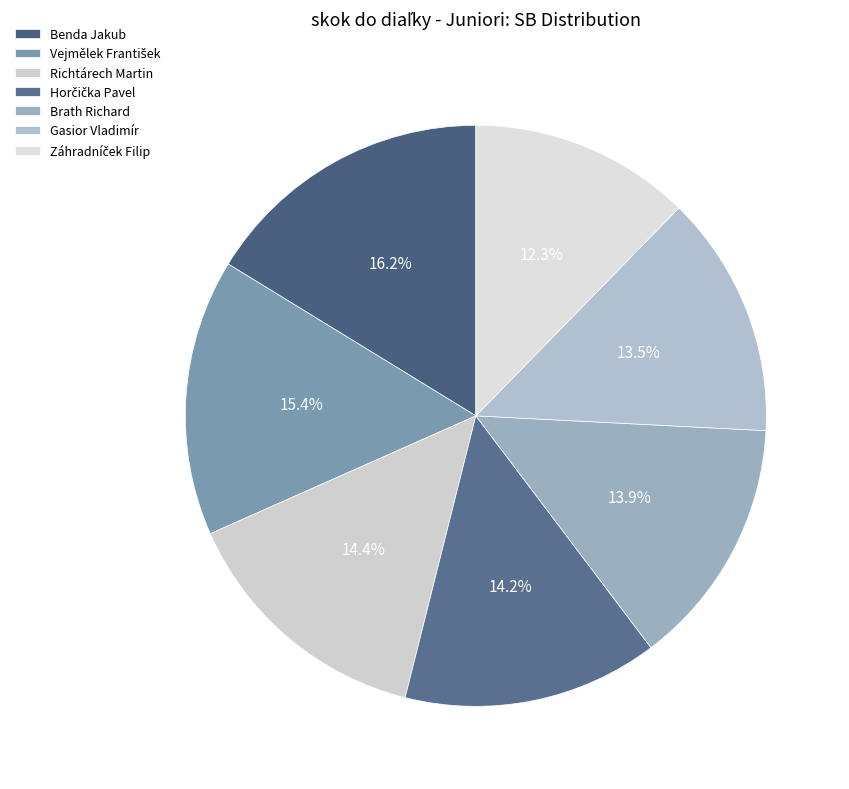

What is the change in value from Richtárech Martin to Horčička Pavel?

-10